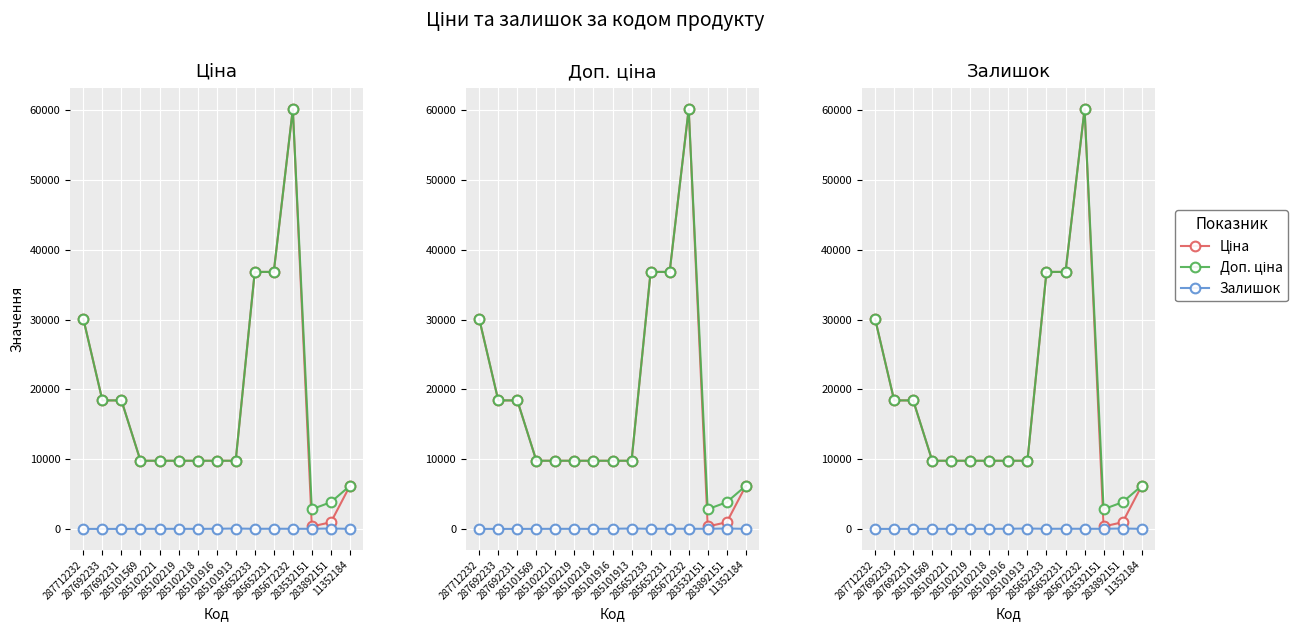

How many lines are shown in the chart?

3